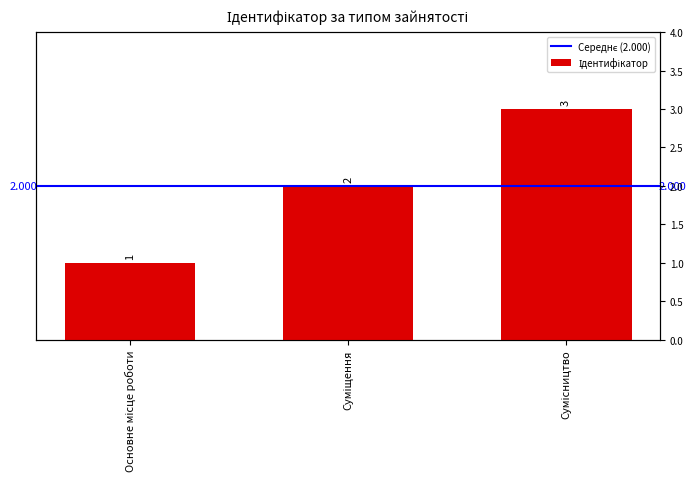

Rank the categories by value from highest to lowest.

Сумісництво, Суміщення, Основне місце роботи